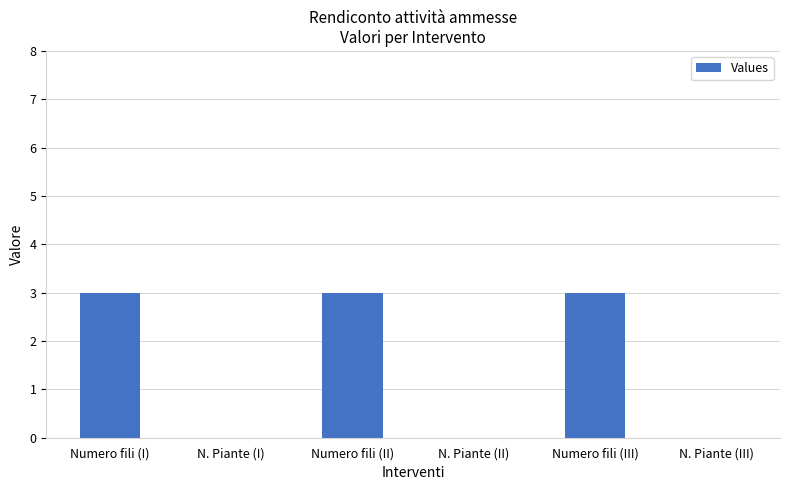

Reading left to right, list all the values displayed in this chart.

3	0	3	0	3	0